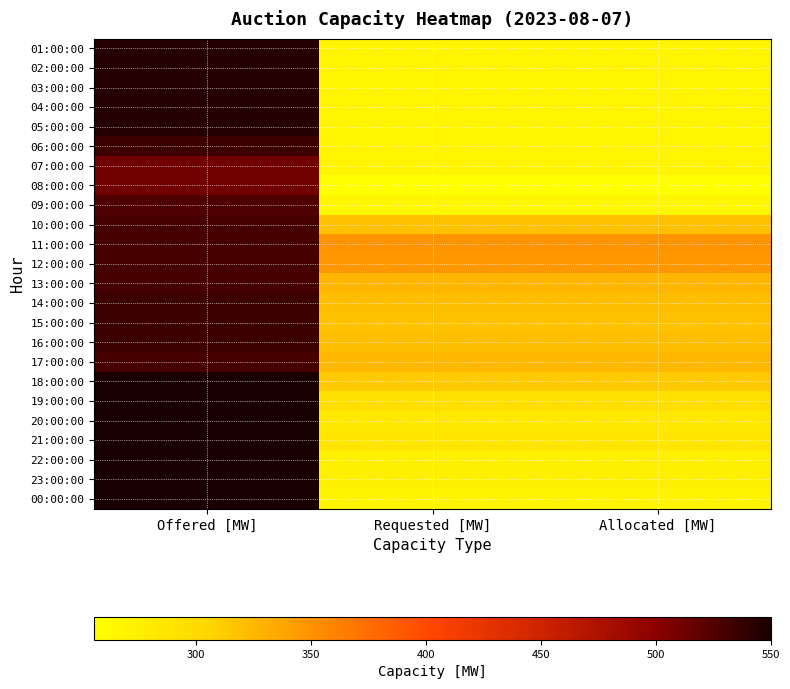

At which category does the chart reach its peak across all series?

Offered [MW]